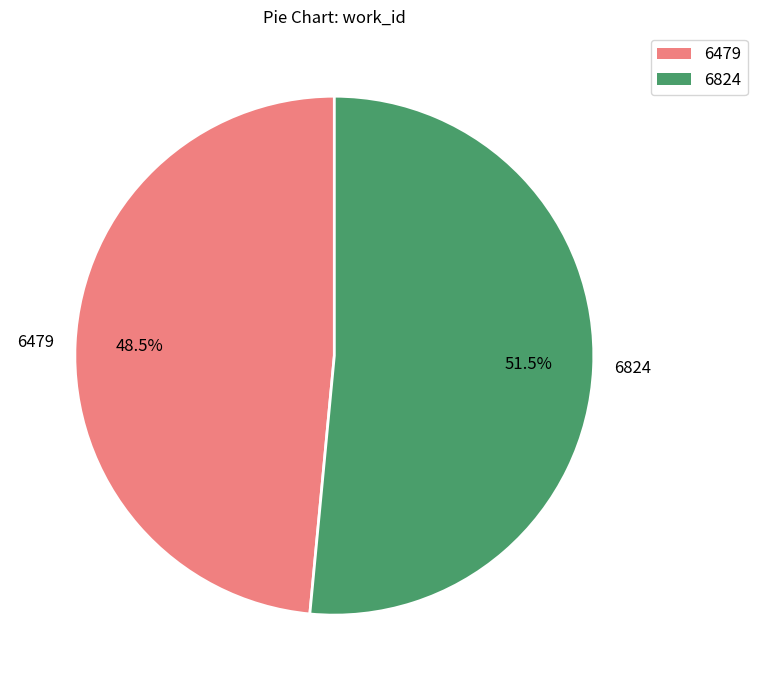

What is the ratio of the value at 6479 to the value at 6824?

0.9